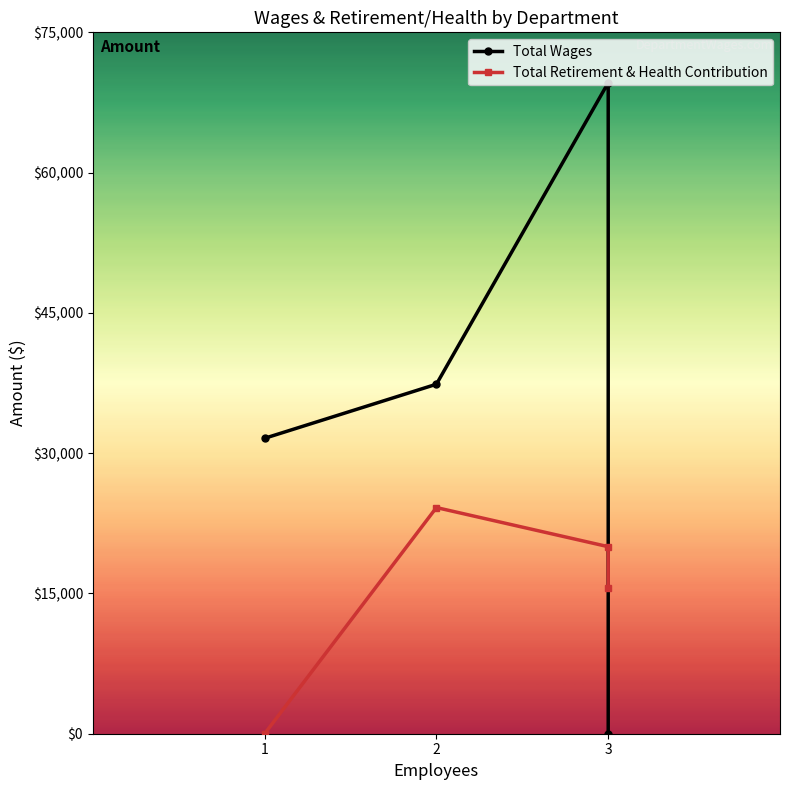

Reading left to right, extract all data points from this chart.

Total Wages: 31590	37371	69614	0
Total Retirement & Health Contribution: 0	24184	20001	15600